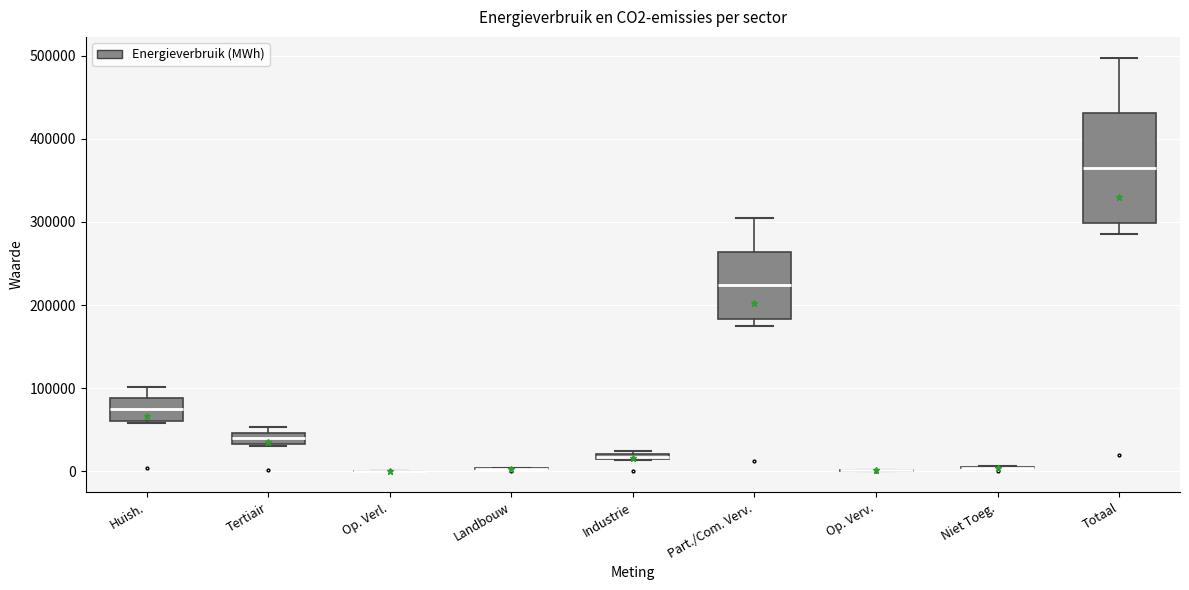

Which box is the tallest, from its lower edge to its upper edge?

Totaal